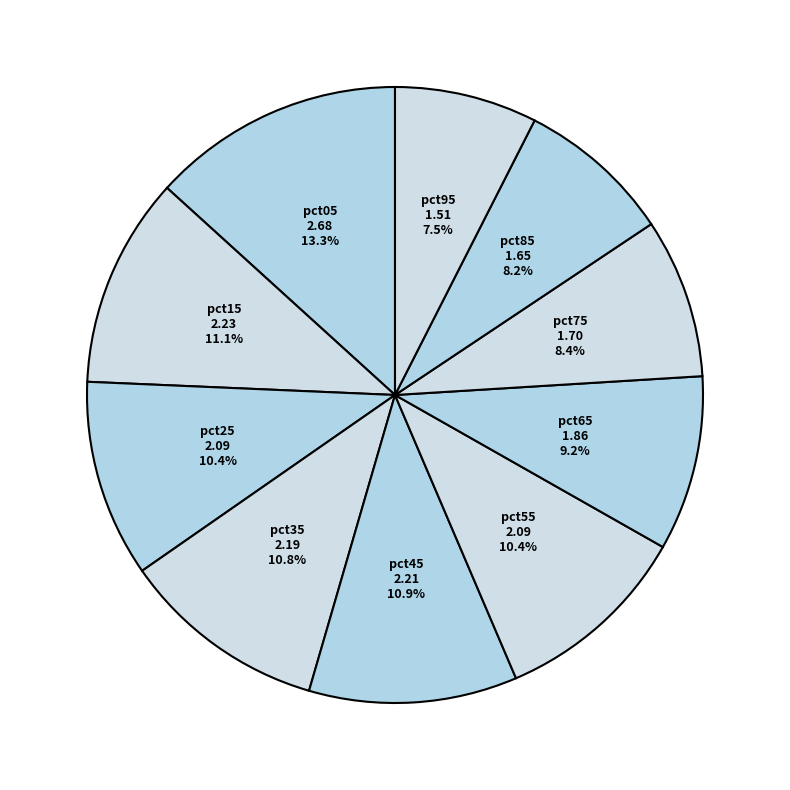

How many slices are in this pie chart?

10